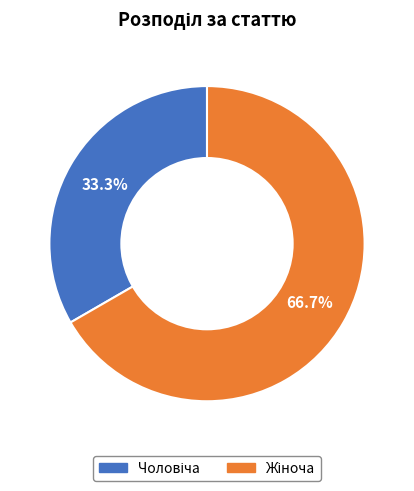

Is there any slice that represents more than half of the pie?

Yes